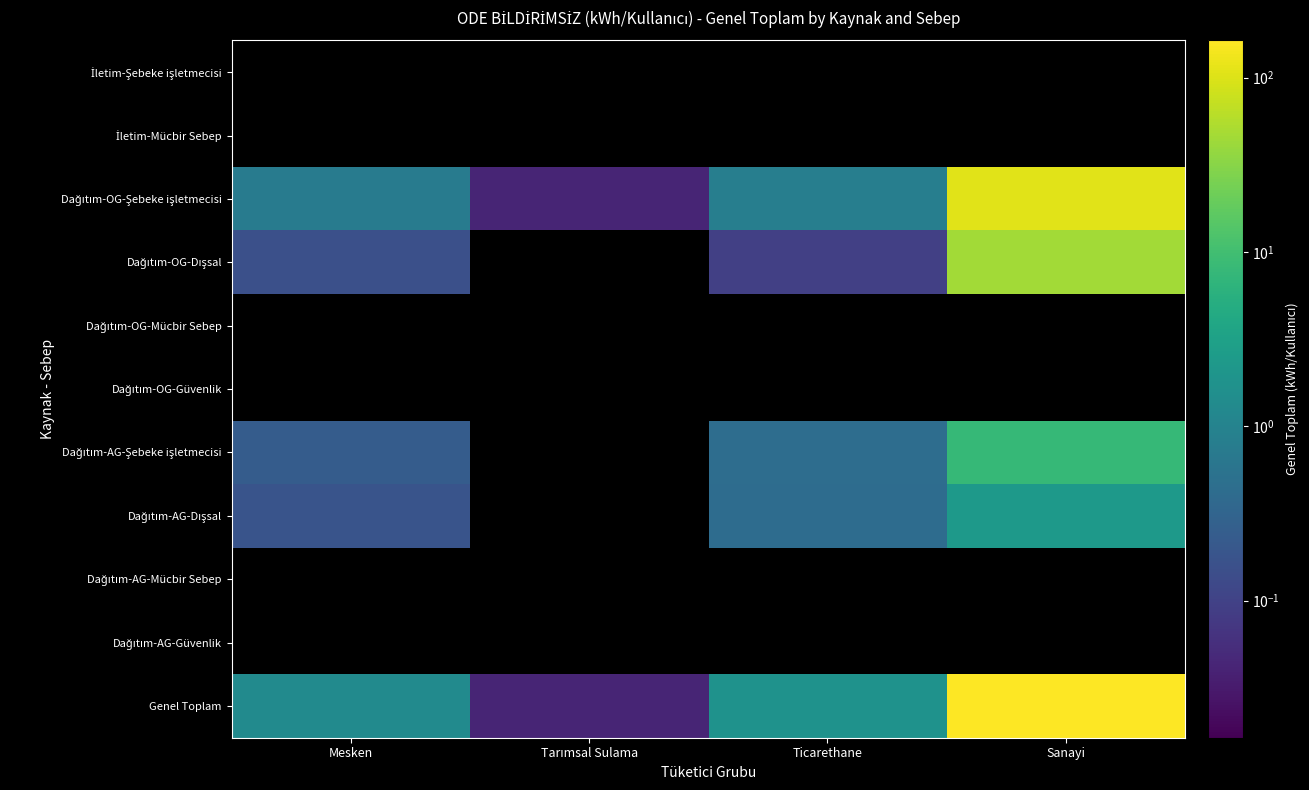

Between Tarımsal Sulama and Mesken, which is larger?

Tarımsal Sulama